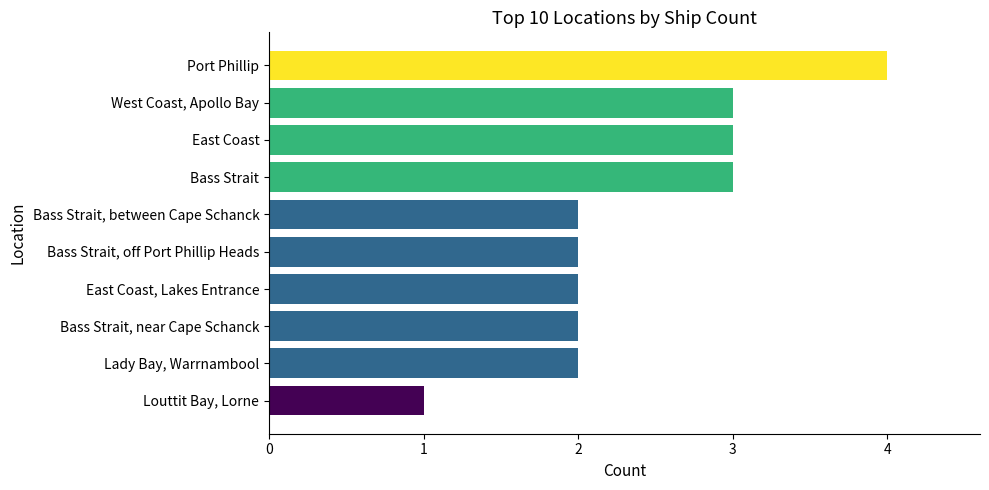

What is the maximum value shown in the chart?

4